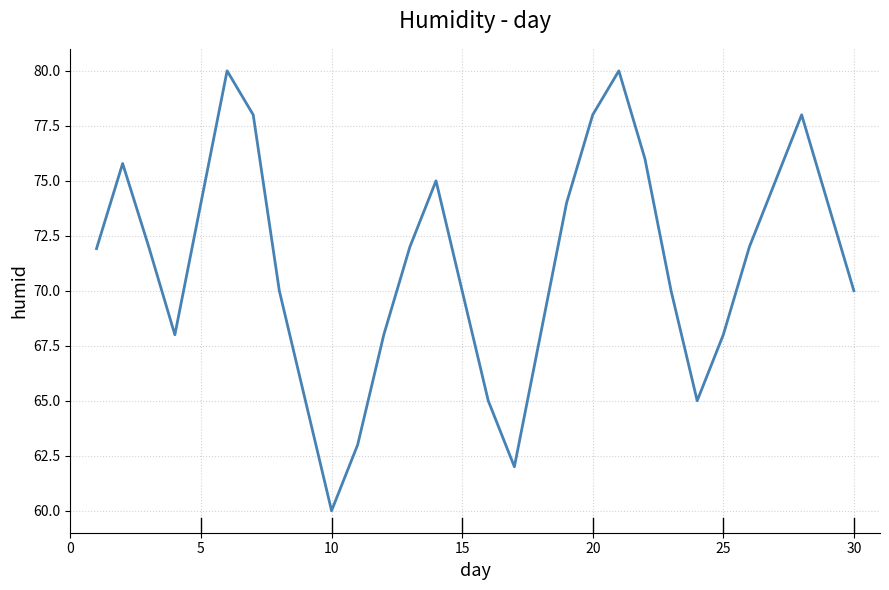

What is the difference between the maximum and minimum values?

20.0